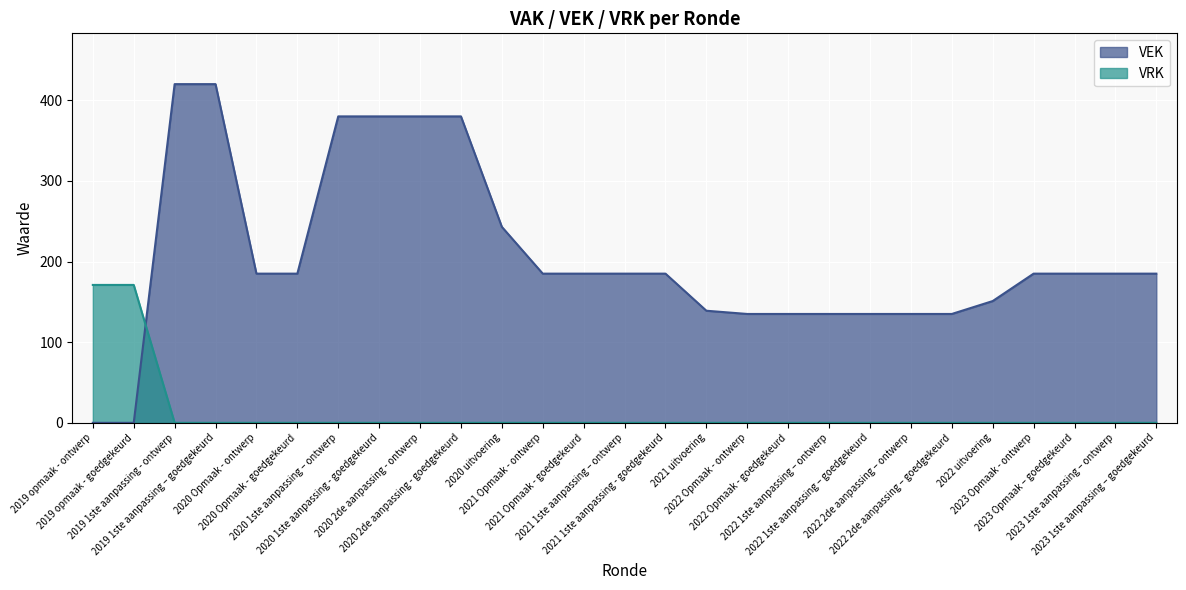

Does the chart display data point markers on the line(s)?

No